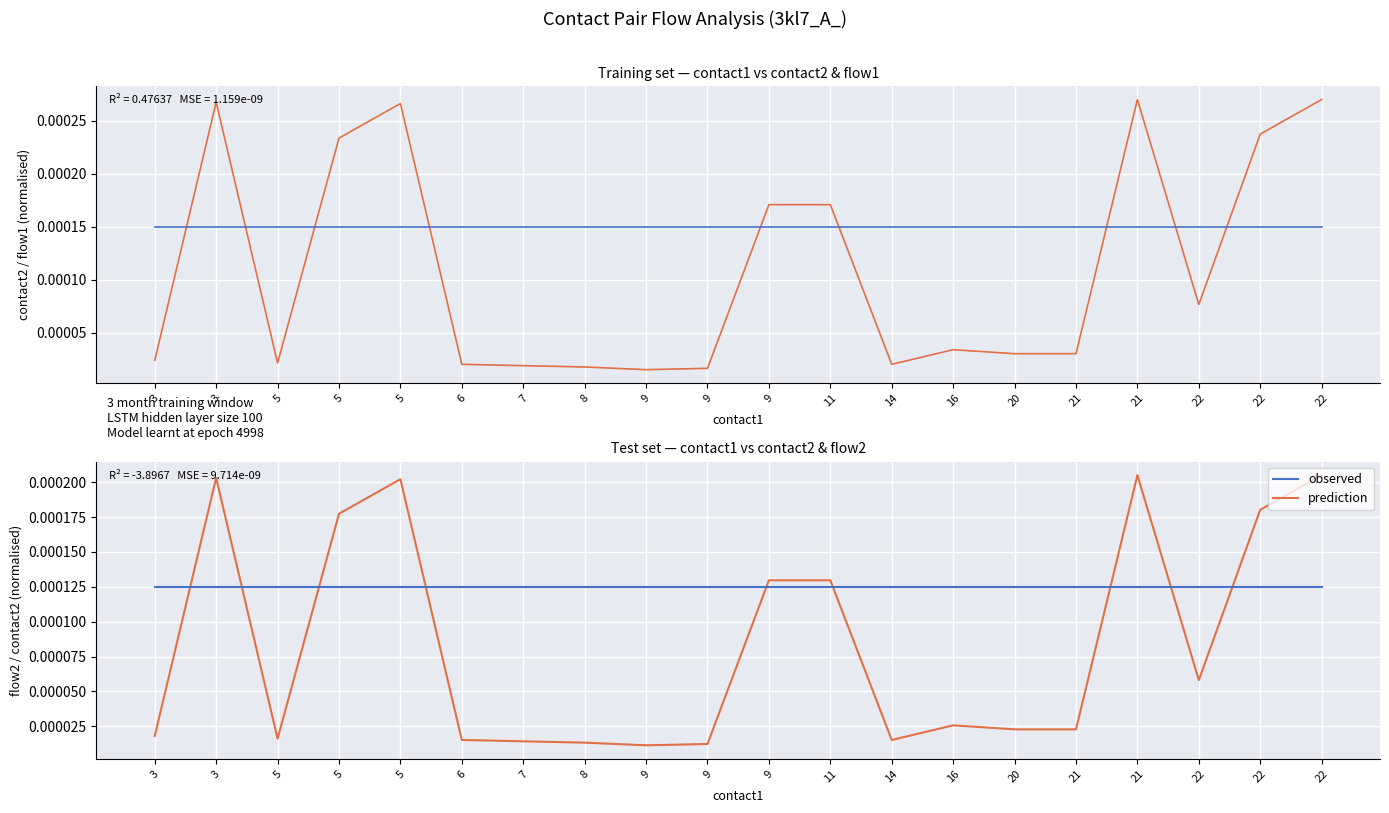

True or false: contact2 and flow1 intersect in this chart.

True